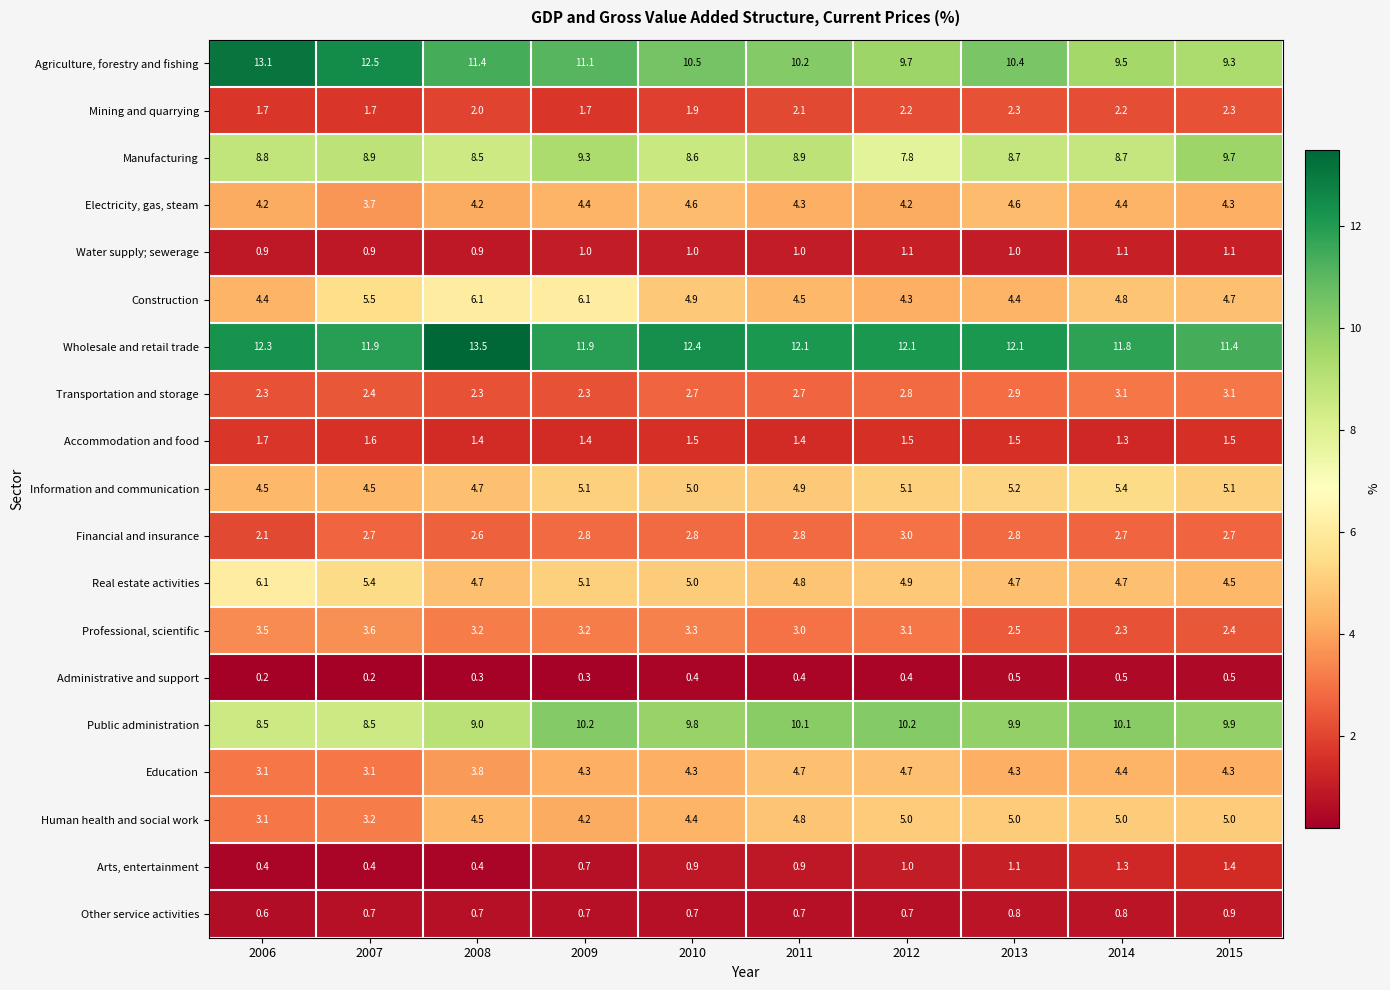

Which series has the largest total across all categories?

Wholesale and retail trade